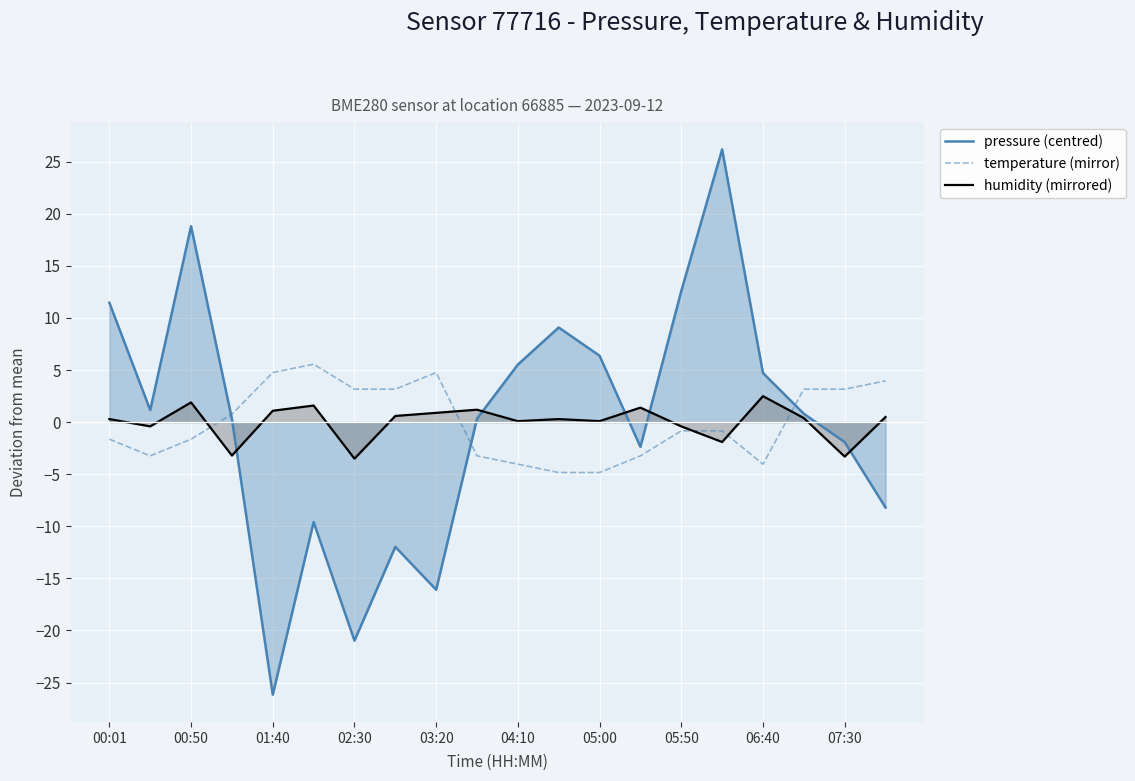

At which category is the sum across all series the highest?

15